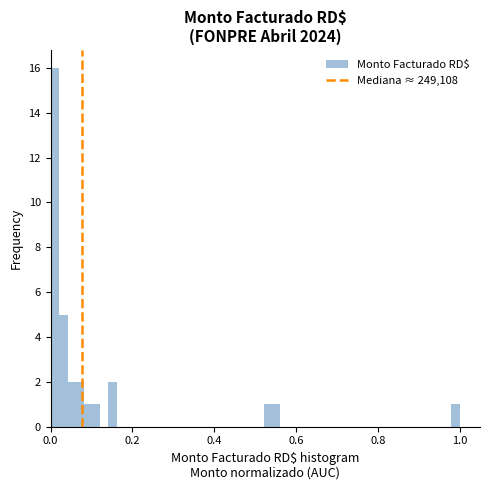

Around what value on the x-axis is the tallest bar? Give the approximate position of its centre, as read against the axis.

0.02